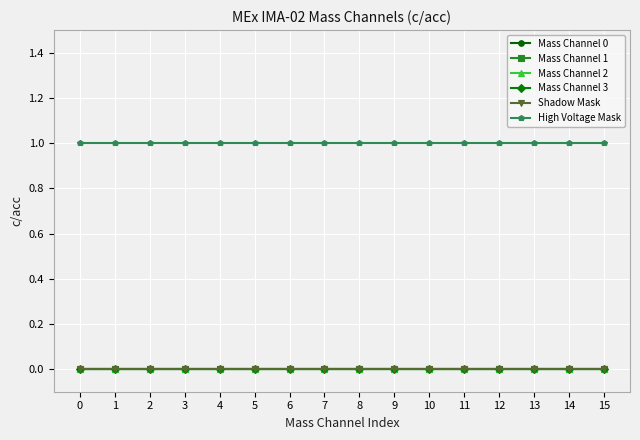

Is this an area chart (filled region under the line)?

No